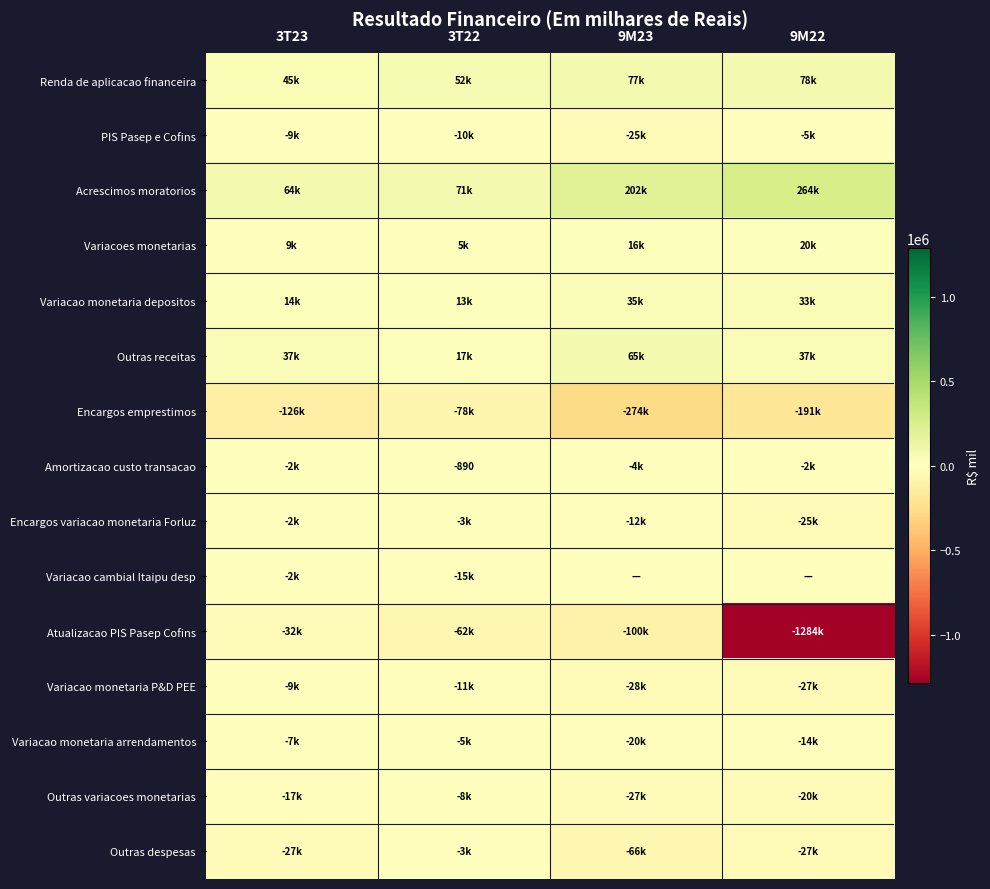

Is the value of Amortizacao custo transacao at 9M23 greater than the value of Atualizacao PIS Pasep Cofins at 9M23?

Yes